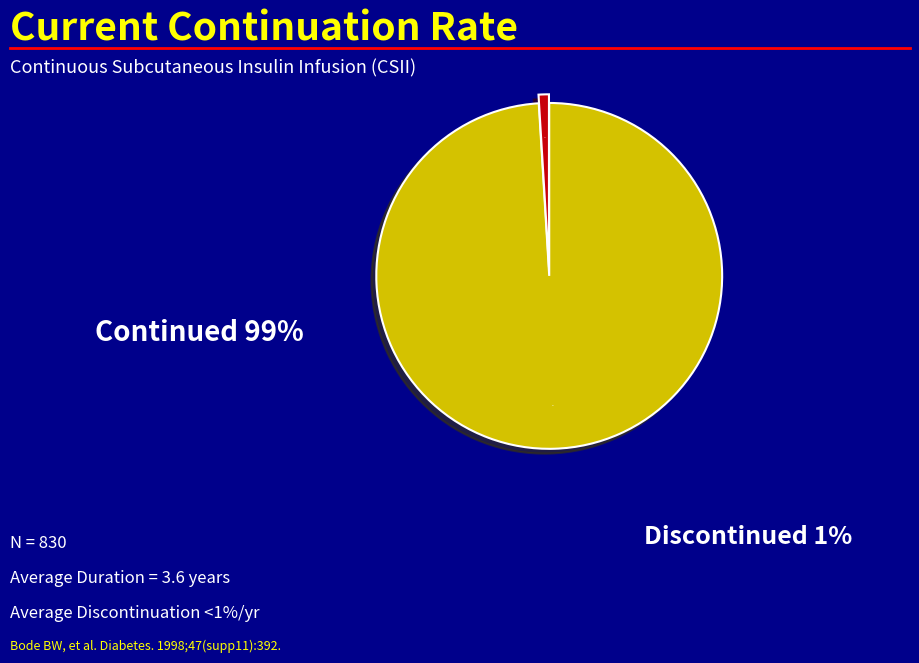

To the nearest percent, what percentage of the pie is Discontinued?

1%